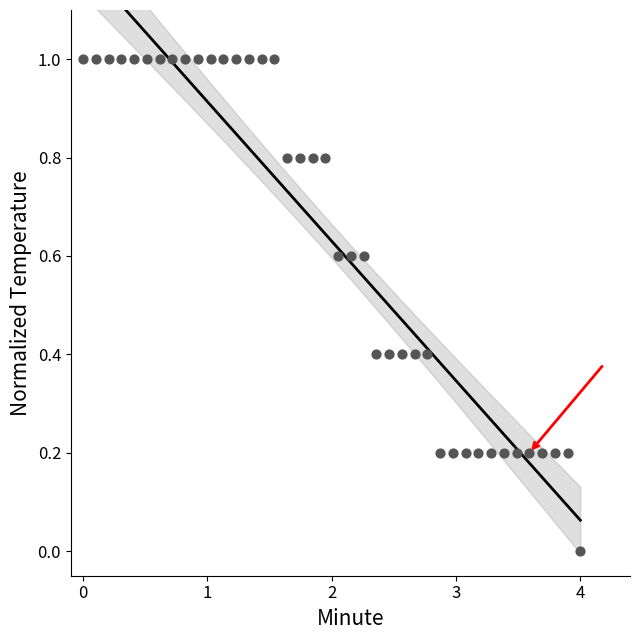

What is the range of Y values (max minus min)?

1.0